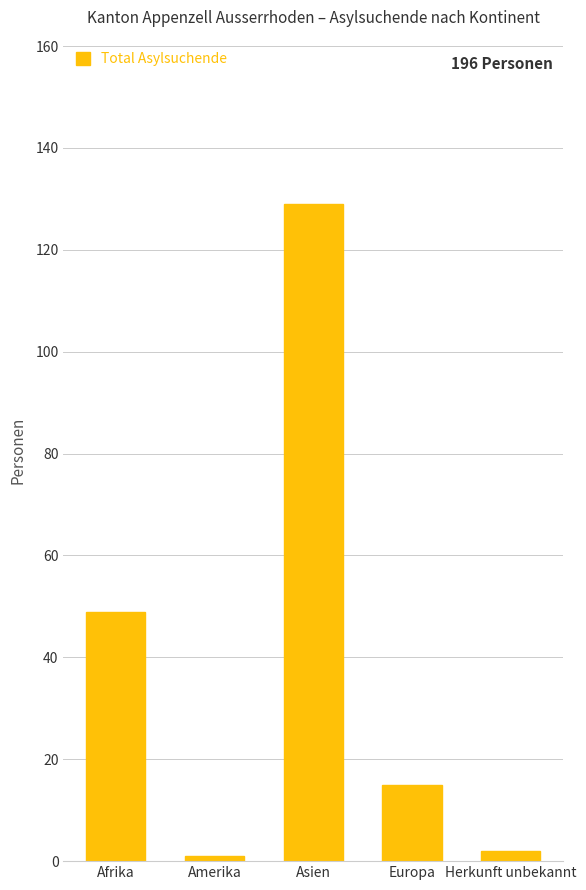

What is the minimum value shown in the chart?

1